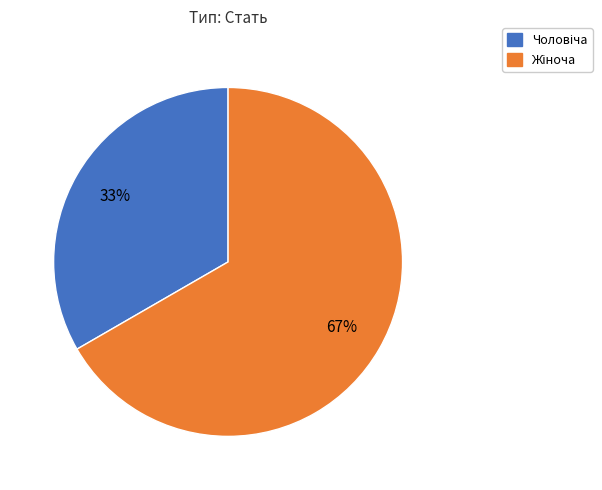

To the nearest percent, what is the average slice percentage?

50%